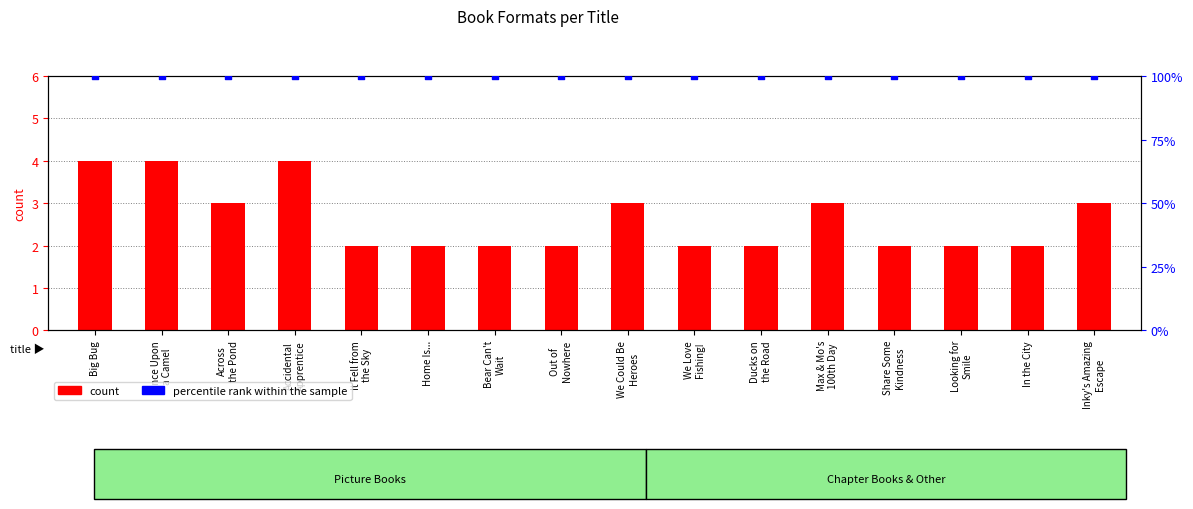

Which series contains the lowest Y value?

count